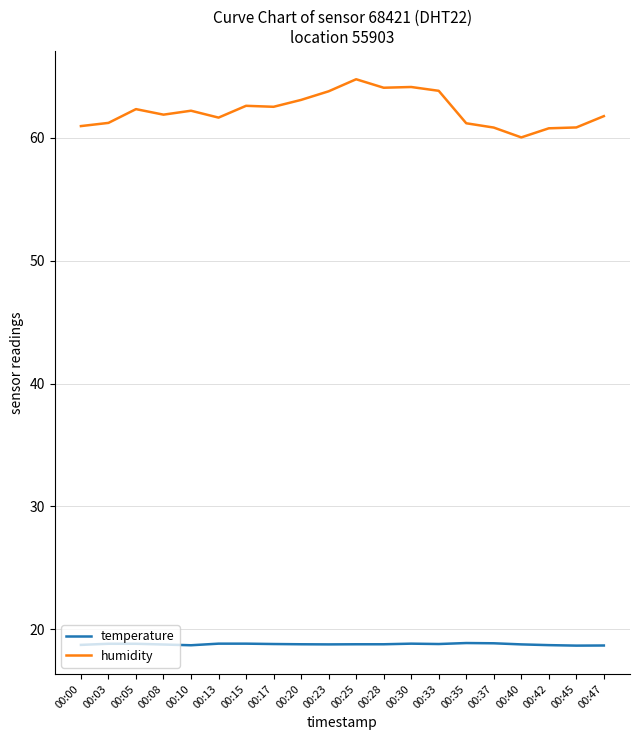

What is the sum of the humidity values at 00:15 and 00:13?

124.2